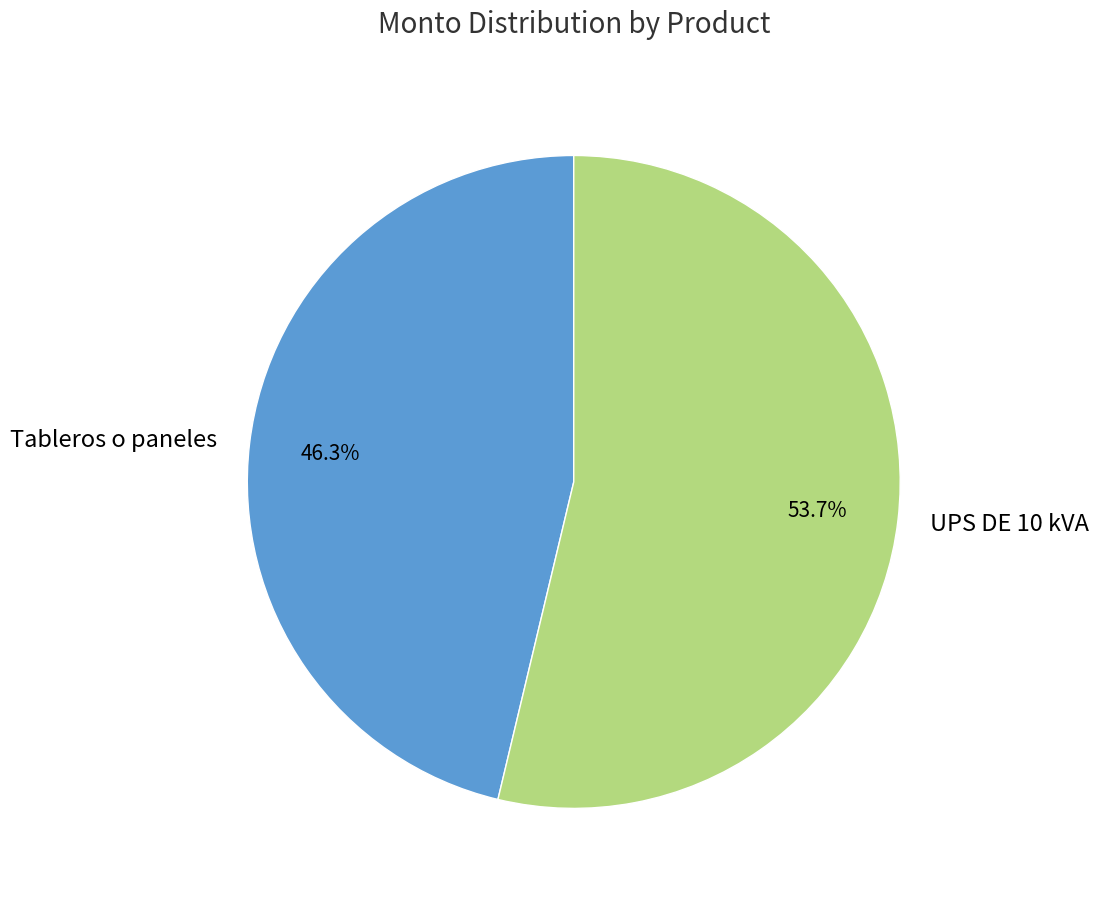

True or false: UPS DE 10 kVA accounts for 54% of the total.

True